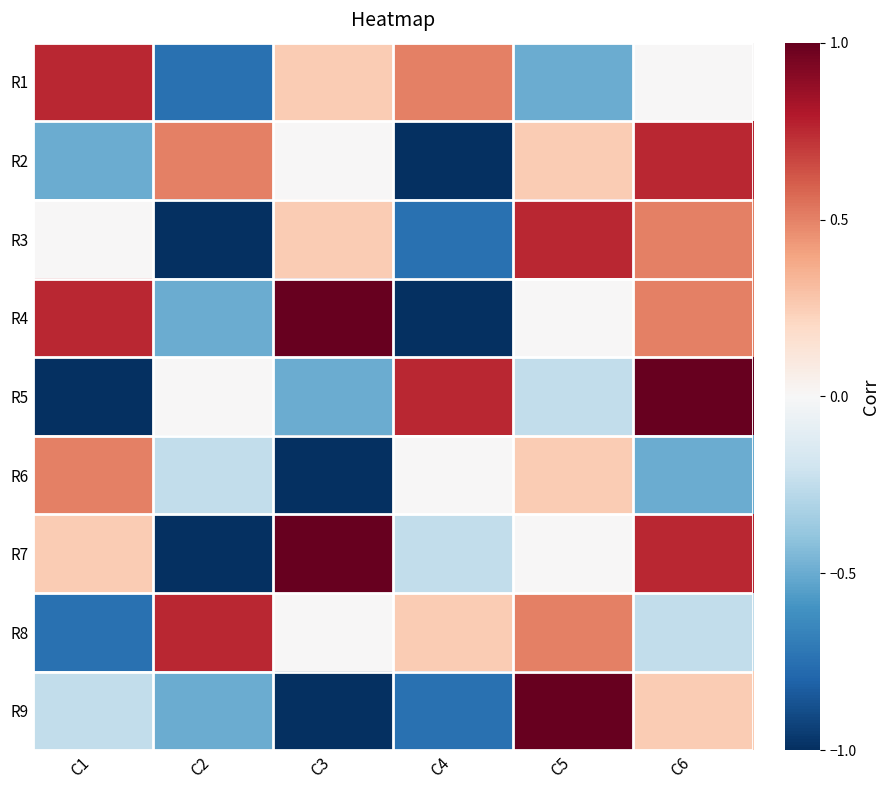

At C3, list the series in order from smallest to largest.

R6, R9, R5, R2, R8, R1, R3, R4, R7